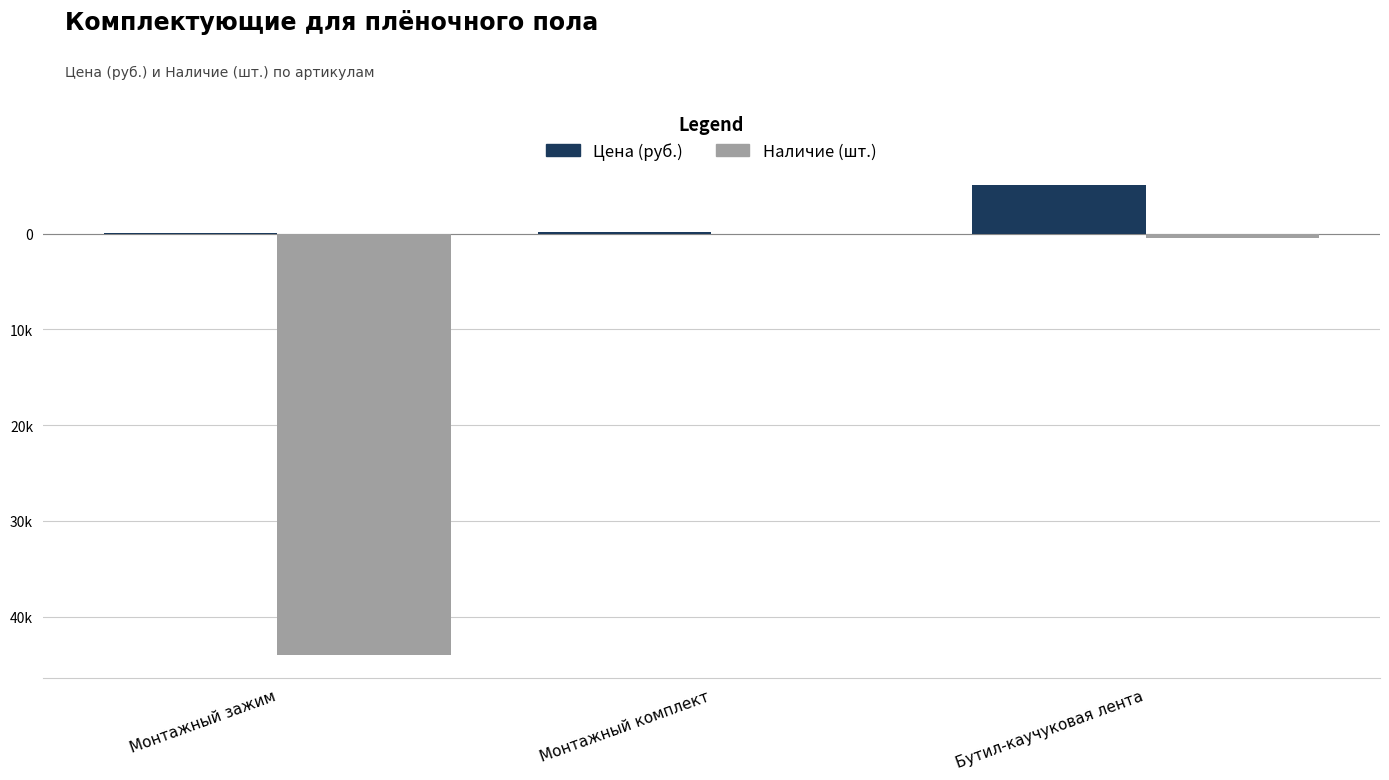

What are all the series names shown in the legend?

Цена (руб.), Наличие (шт.)